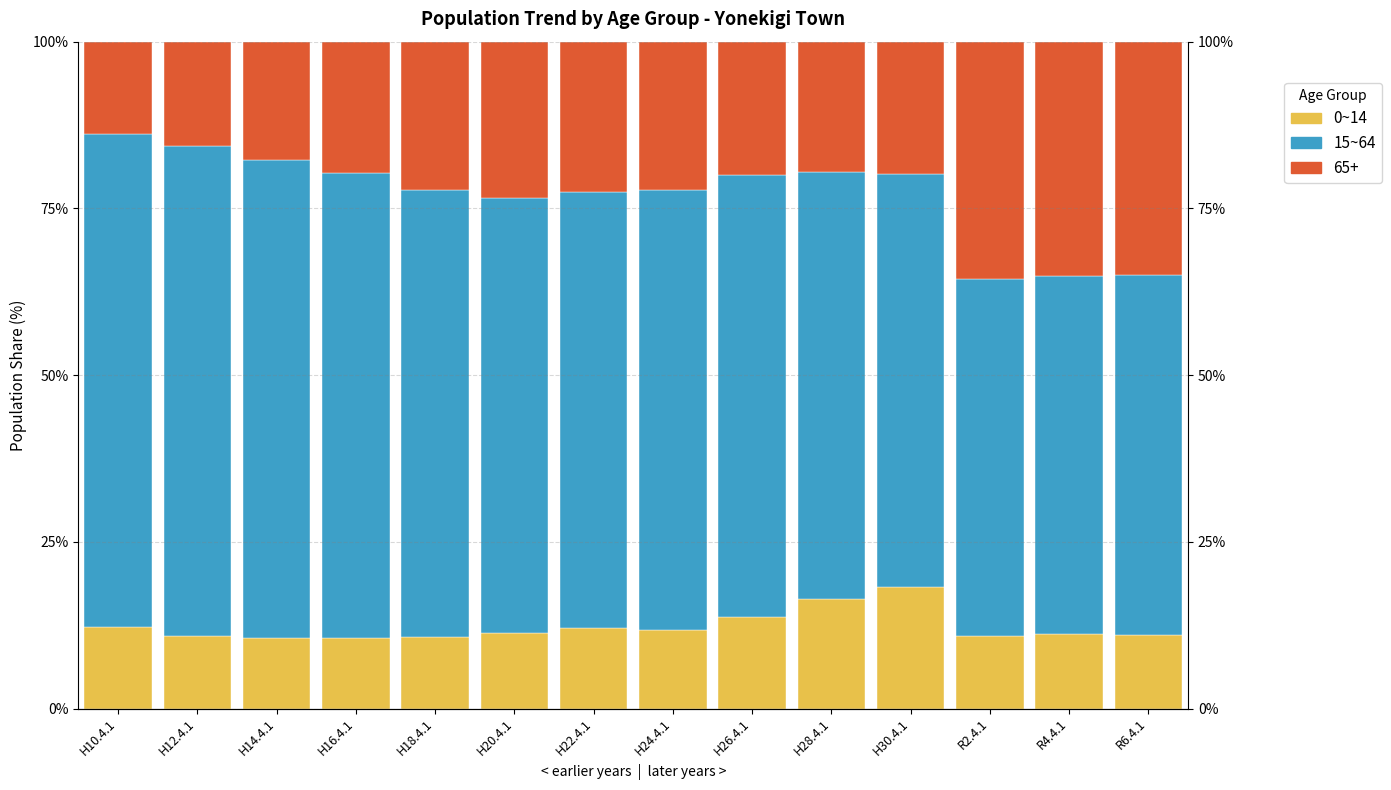

How many values in the 15~64 series exceed 65?

9